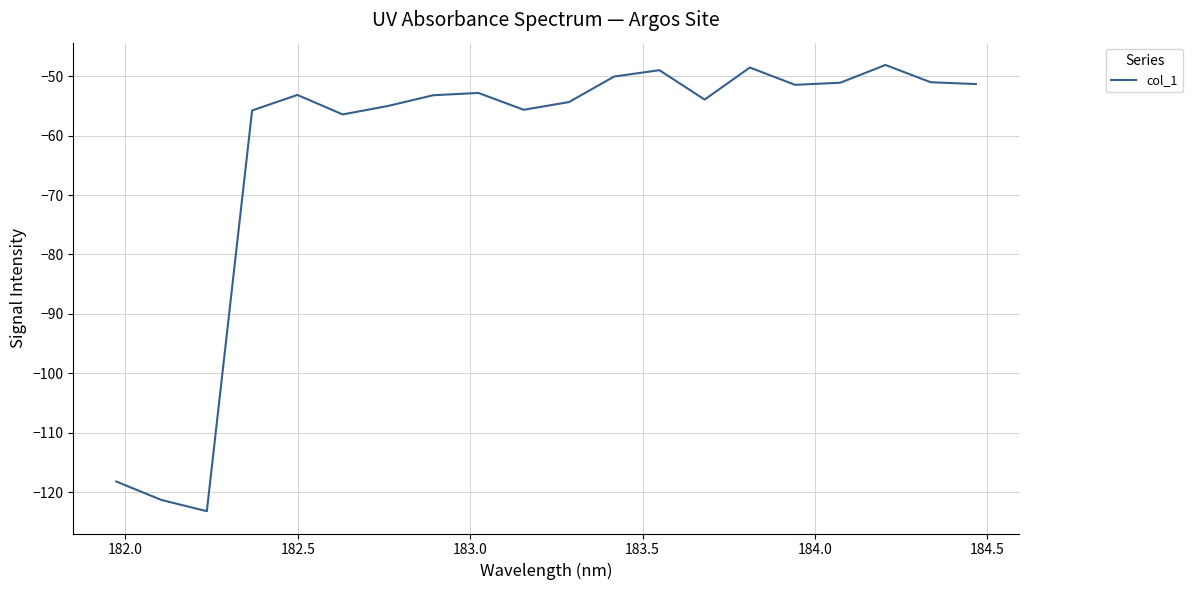

What is the difference between the maximum and minimum values?

75.1